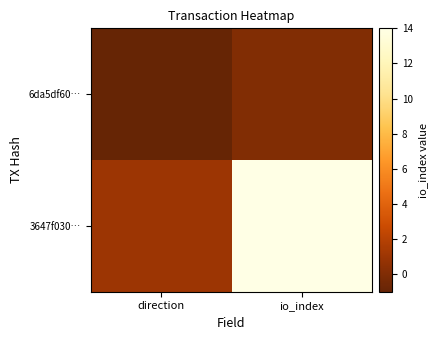

Reading left to right, transcribe all the data shown in this chart.

6da5df60…: direction=-1	io_index=0
3647f030…: direction=1	io_index=14